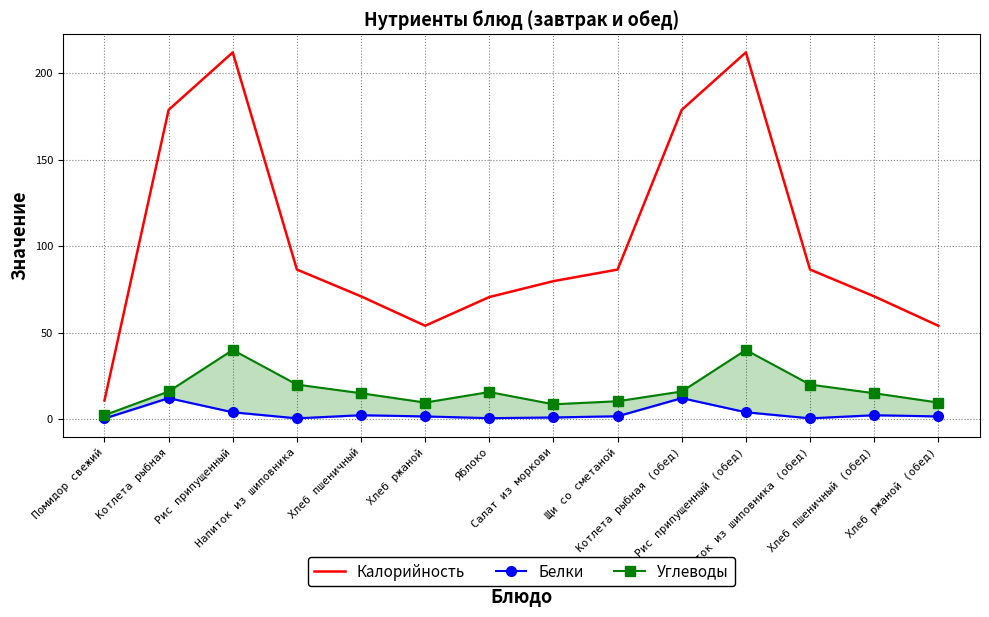

True or false: Углеводы and Калорийность intersect in this chart.

False